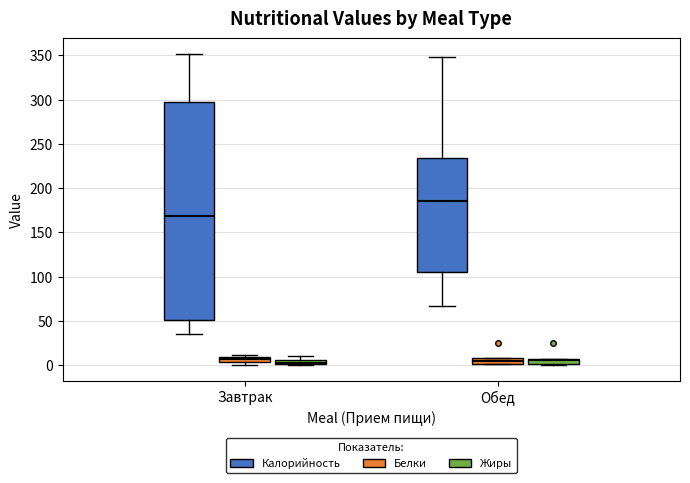

Which box's median line is the highest?

Обед (Калорийность)